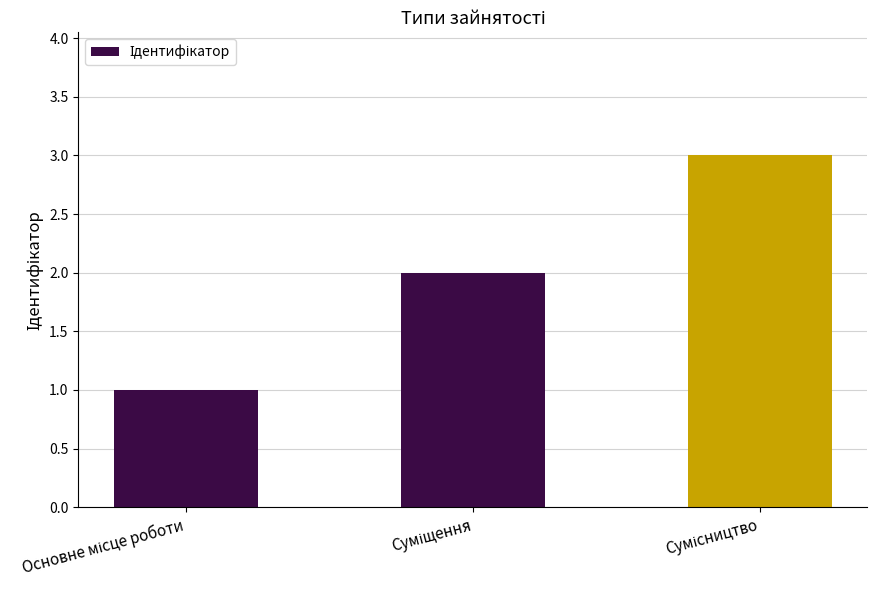

How many bars are there in total?

3